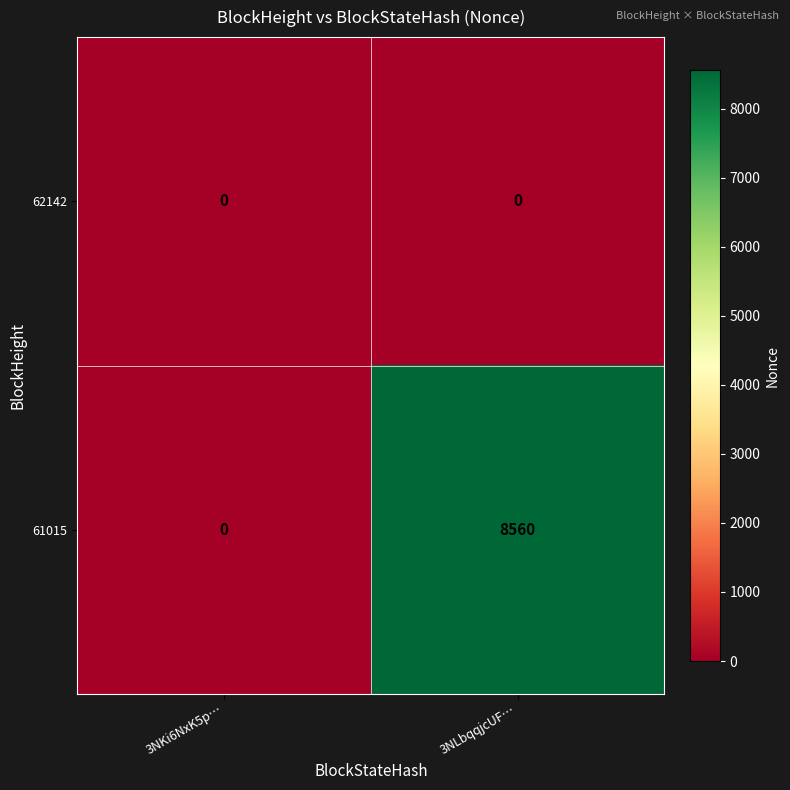

Which series has the widest spread of values?

61015